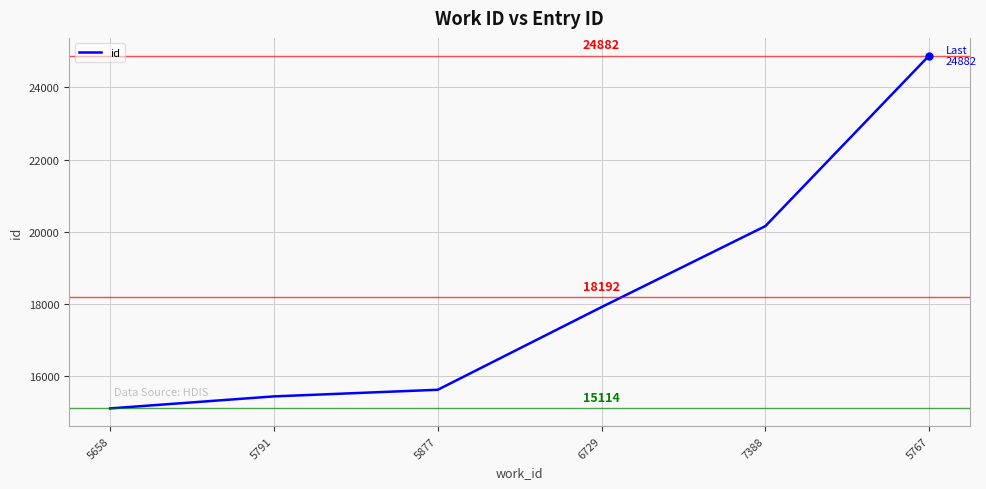

True or false: the data has more than 1 interior local peaks.

False